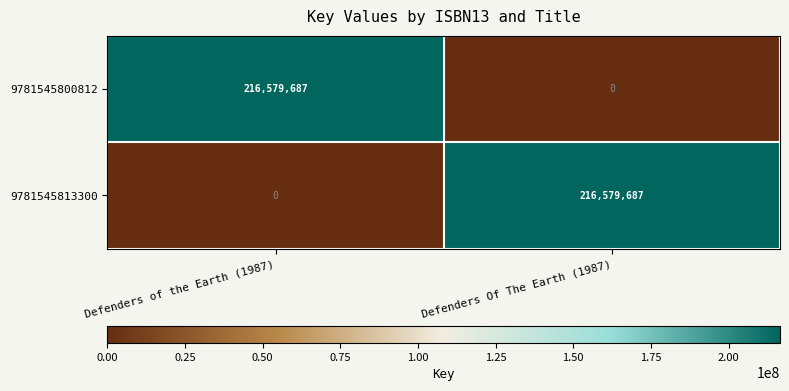

What is the sum of all 9781545813300 values?

216579687